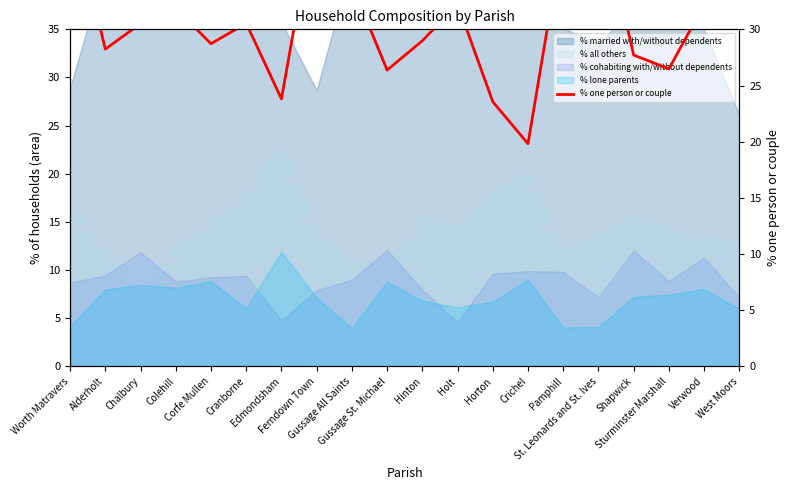

What is the label of the 1st point from the right?

West Moors